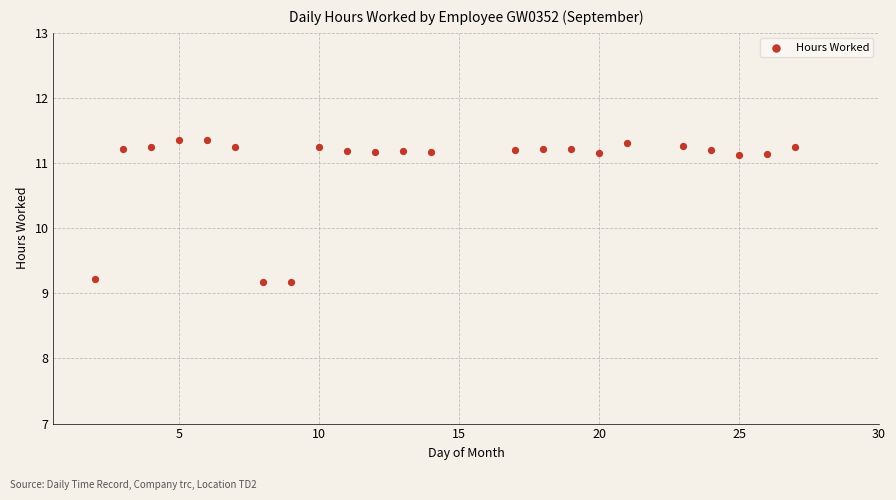

What is the range of X values (max minus min)?

25.0